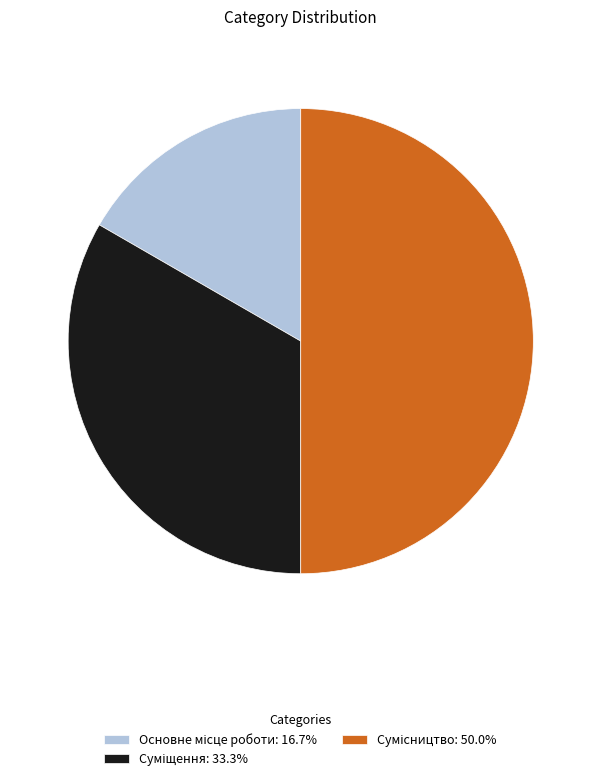

What percentage is the Суміщення slice, to the nearest percent?

33%